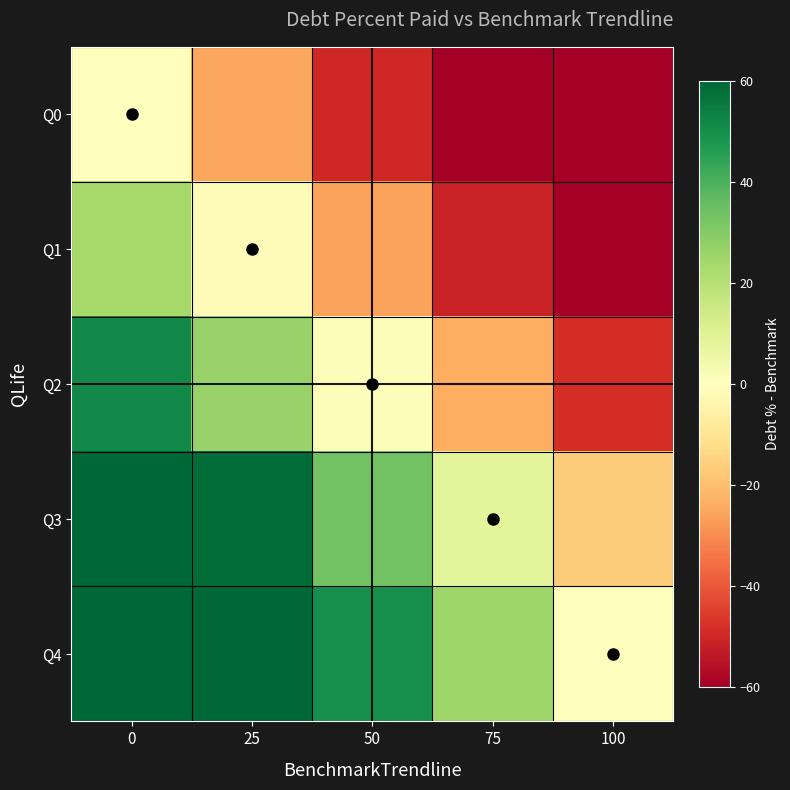

Reading left to right, what are all the values shown in this chart?

Q0: 0=0.0	25=-25.0	50=-50.0	75=-75.0	100=-100.0
Q1: 0=23.9	25=-1.1	50=-26.1	75=-51.1	100=-76.1
Q2: 0=51.2	25=26.2	50=1.2	75=-23.8	100=-48.8
Q3: 0=83.4	25=58.4	50=33.4	75=8.4	100=-16.6
Q4: 0=100.0	25=75.0	50=50.0	75=25.0	100=0.0